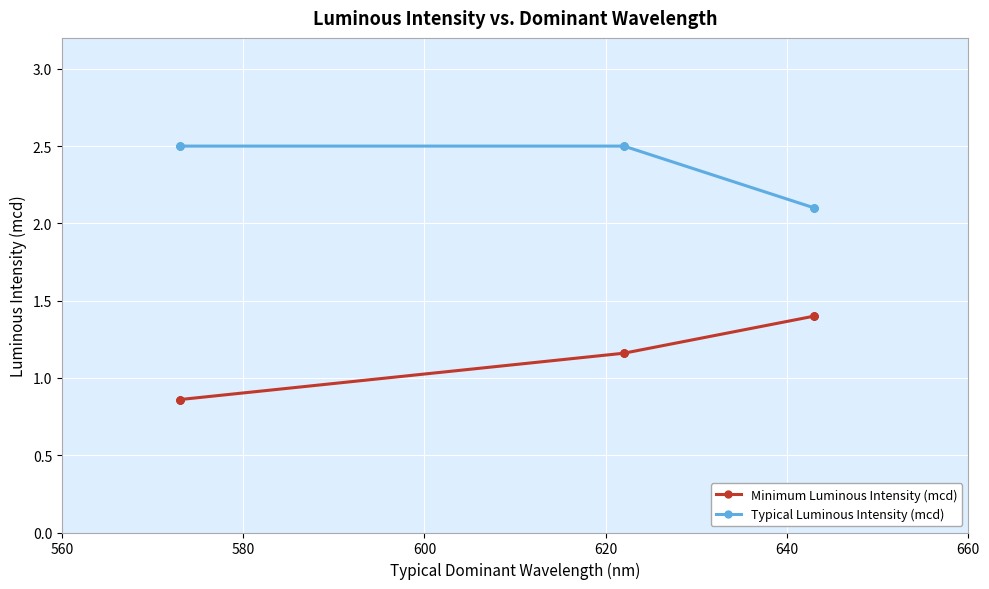

Where does the Minimum Luminous Intensity (mcd) series first go above 1?

620